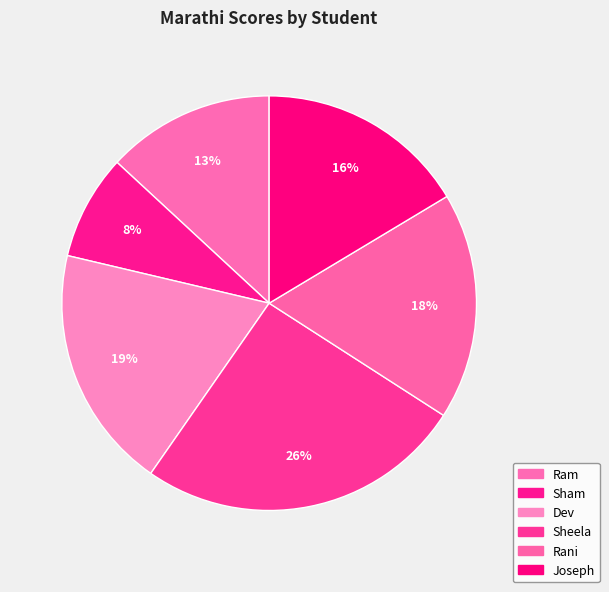

What is the total percentage of Ram and Dev?

32.1%